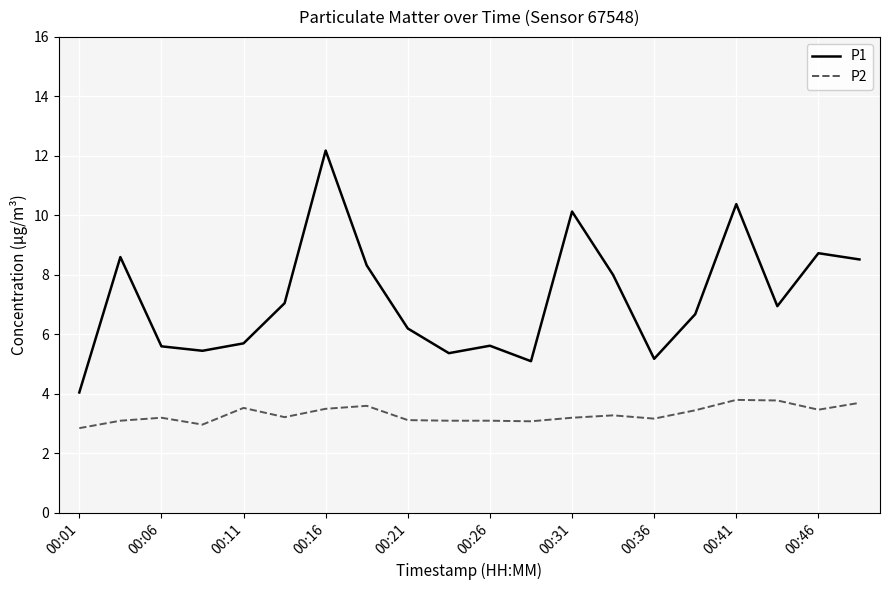

How many lines are shown in the chart?

2